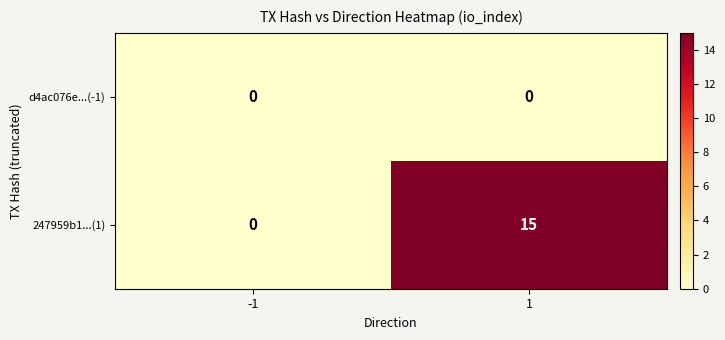

Is the value of 247959b1...(1) at 1 greater than the value of d4ac076e...(-1) at 1?

Yes